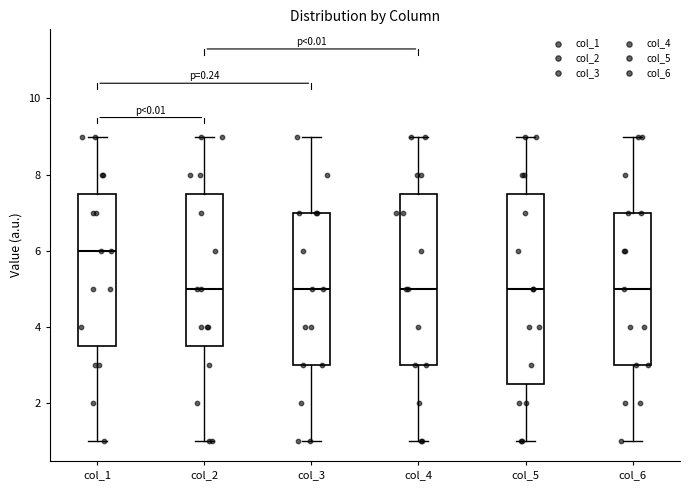

Reading left to right, read every box against the y-axis: the position of its median line, the range the box covers, and the ends of its whiskers. The values are not printed on the chart, so give them approximately, as read against the axis.

col_1: median 6.0, box 3.6 to 7.6, whiskers 1.0 to 9.0
col_2: median 5.0, box 3.6 to 7.6, whiskers 1.0 to 9.0
col_3: median 5.0, box 3.0 to 7.0, whiskers 1.0 to 9.0
col_4: median 5.0, box 3.0 to 7.6, whiskers 1.0 to 9.0
col_5: median 5.0, box 2.6 to 7.6, whiskers 1.0 to 9.0
col_6: median 5.0, box 3.0 to 7.0, whiskers 1.0 to 9.0